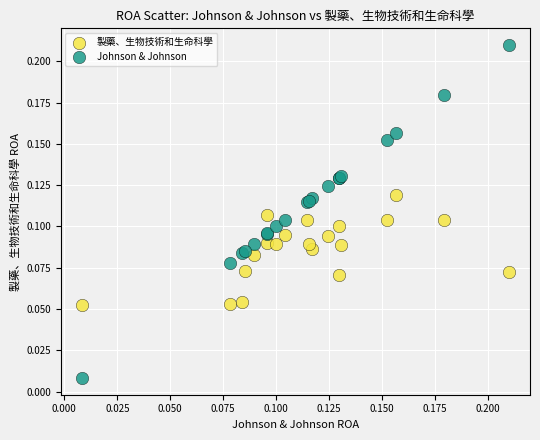

Which series has the largest Y range (max minus min)?

Johnson & Johnson